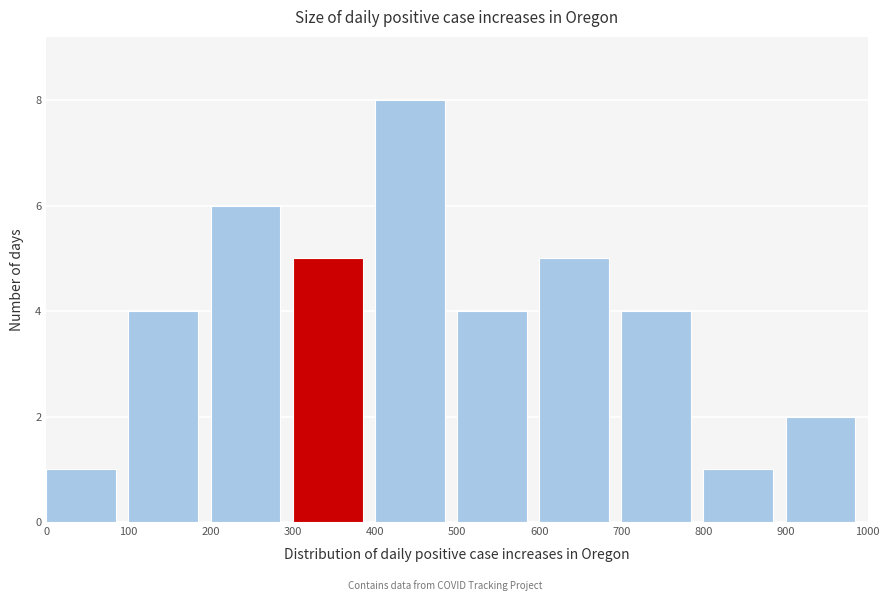

What is the height of the bar covering 400 to 500 on the x-axis? The values are not printed on the chart, so give them approximately, as read against the axis.

8